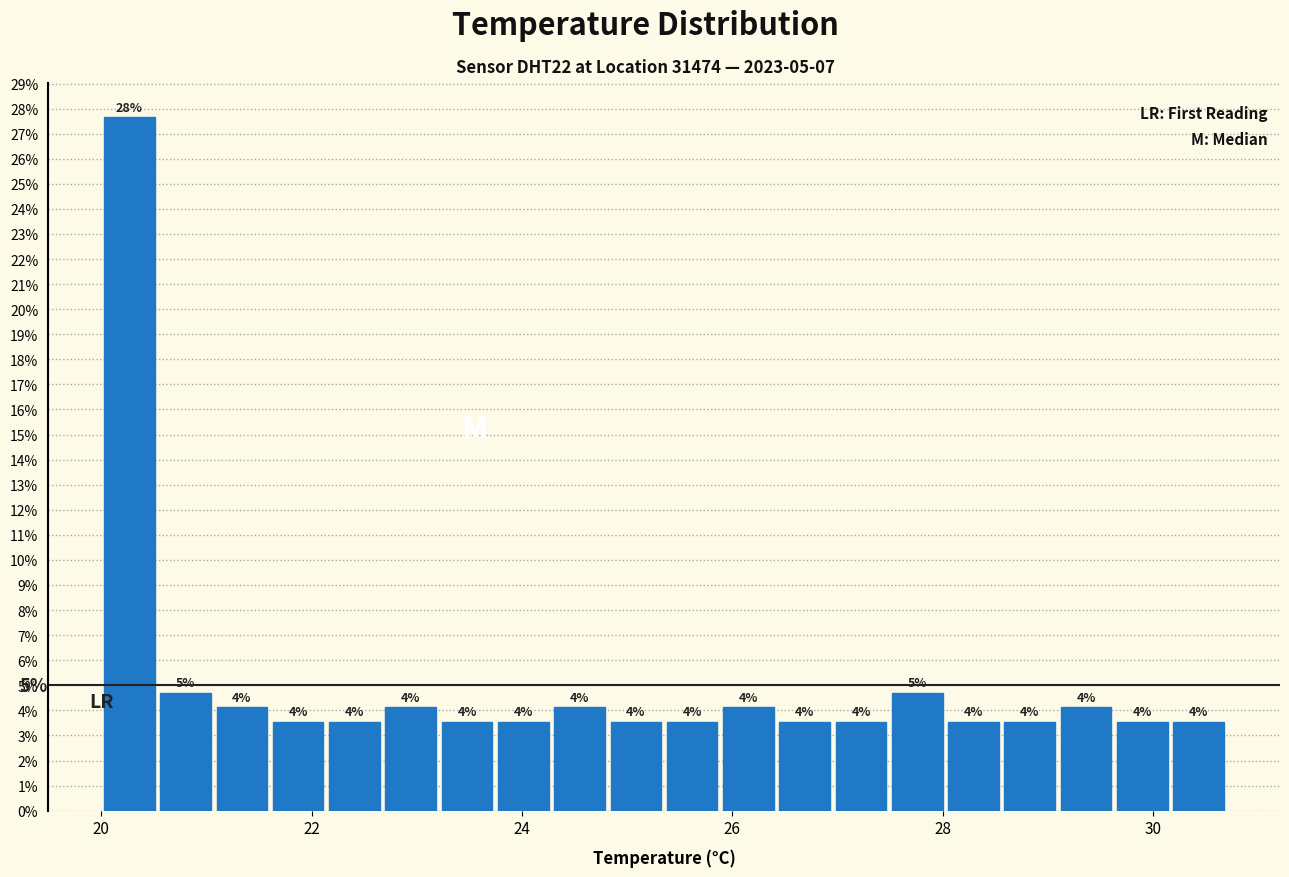

Around what value on the x-axis is the tallest bar? Give the approximate position of its centre, as read against the axis.

20.2